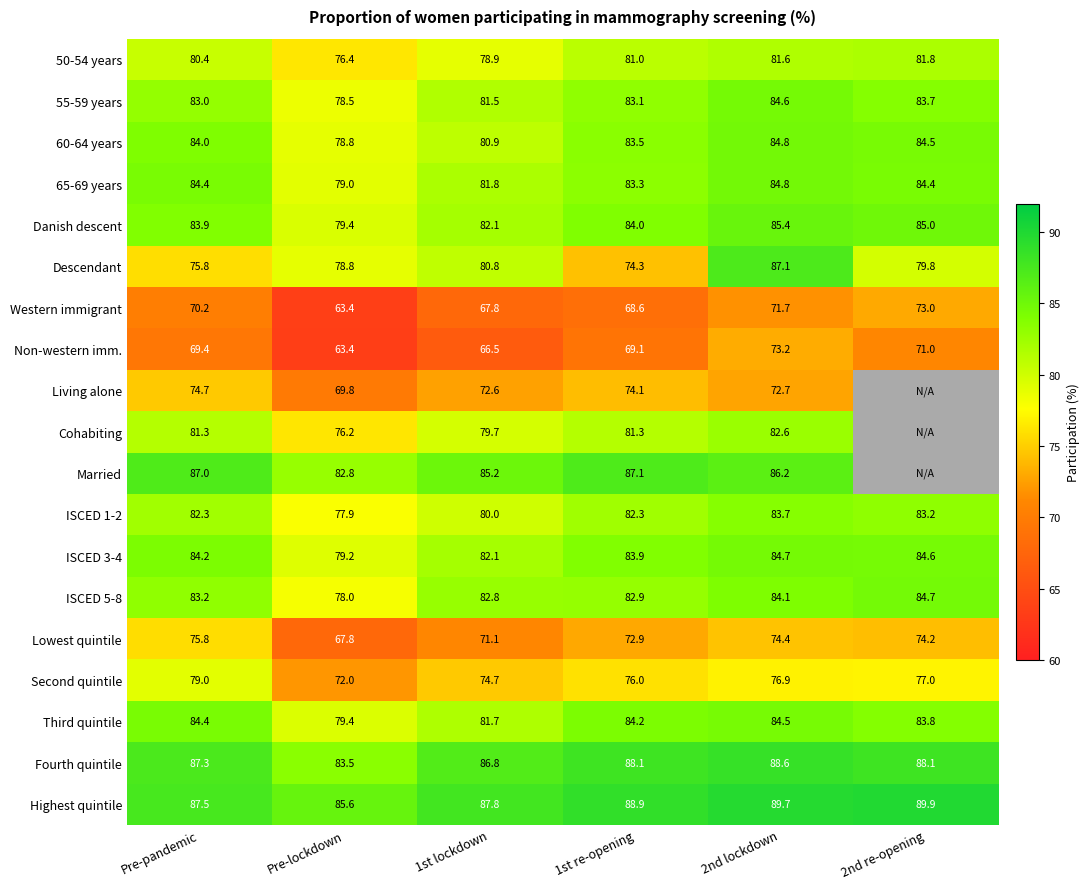

At how many categories does at least one series exceed 54?

6